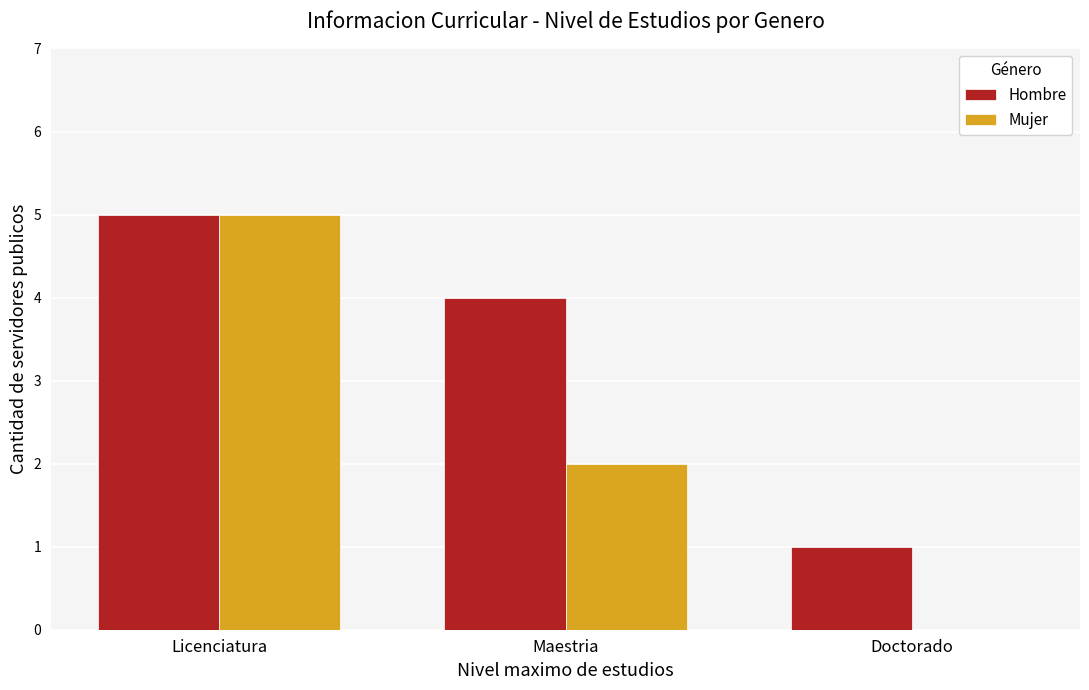

The value of Mujer at Licenciatura is 5. True or false?

True